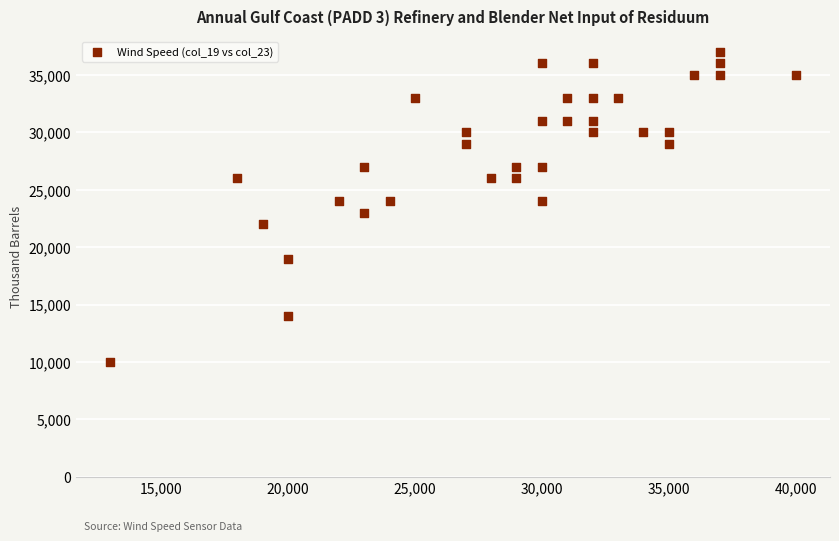

What is the range of X values (max minus min)?

27000